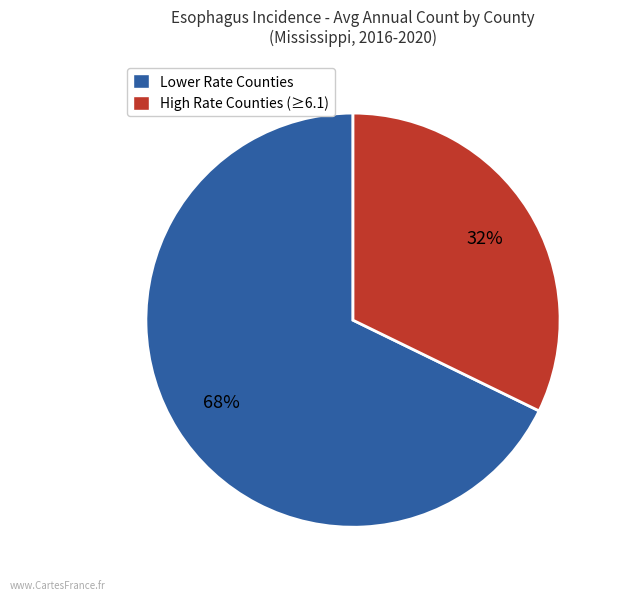

How many slices are in this pie chart?

2